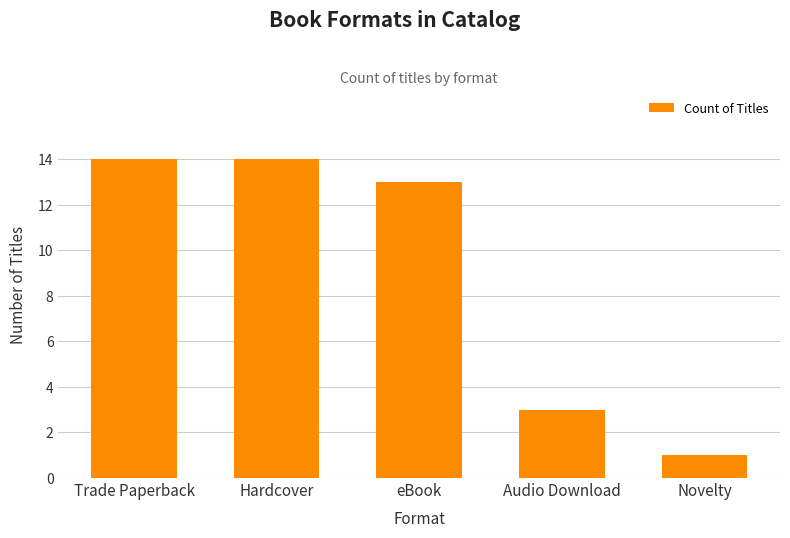

Is it true that the value at eBook is 17?

False